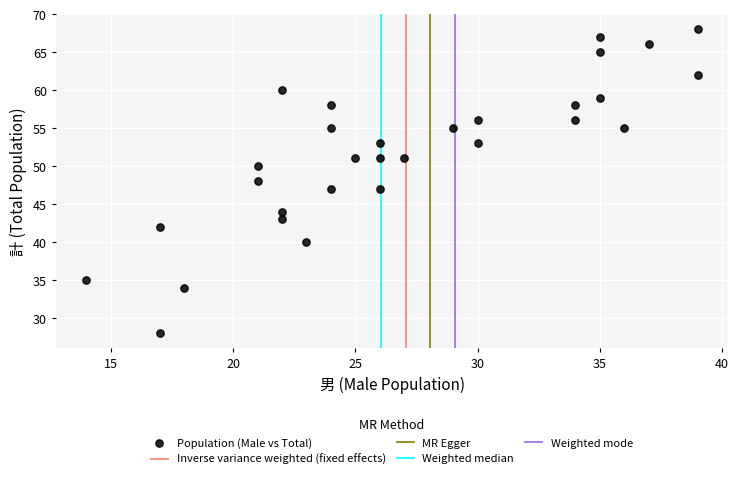

What is the range of X values (max minus min)?

25